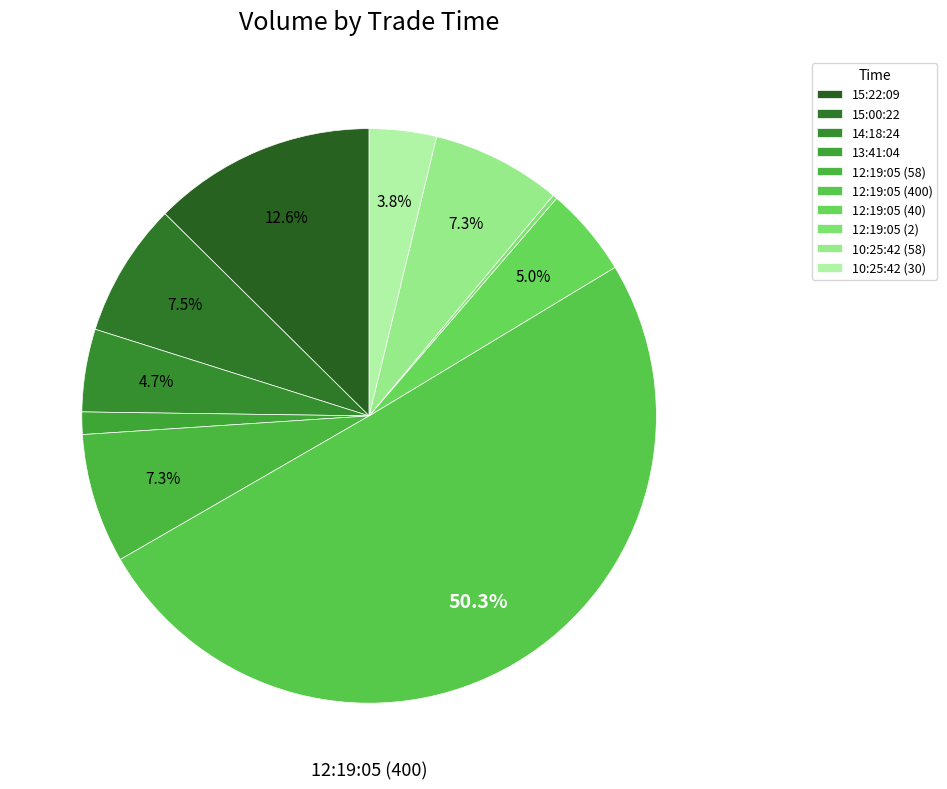

What is the total percentage of 14:18:24 and 12:19:05 (58)?

11.9%